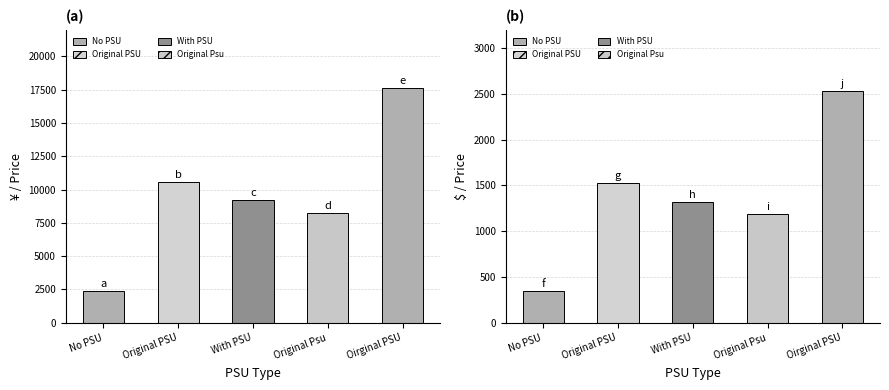

What position from the right is With PSU?

3